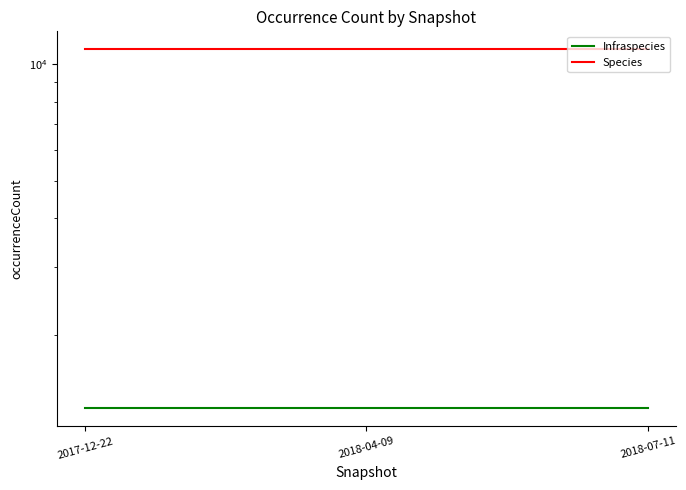

Reading left to right, list all the values displayed in this chart.

Infraspecies: 1291	1291	1291
Species: 10939	10939	10939